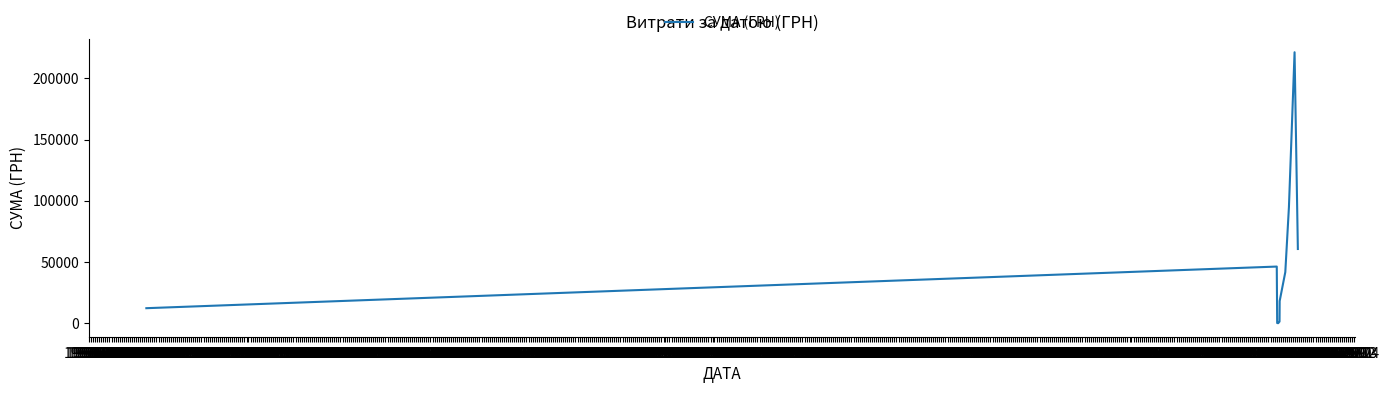

What is the maximum value shown in the chart?

221368.2